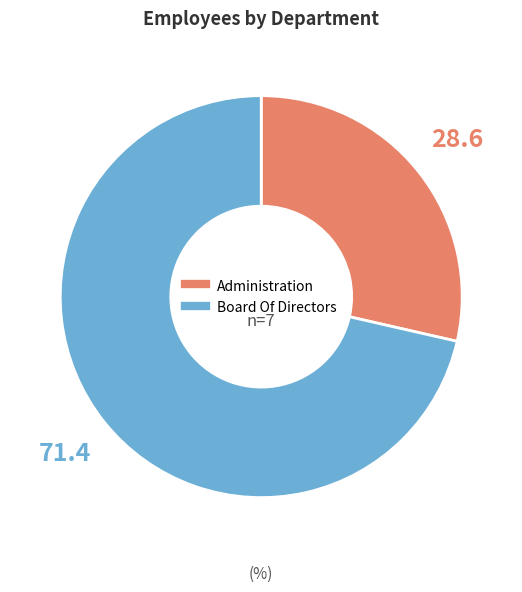

Which category has the biggest portion of the pie?

Board Of Directors